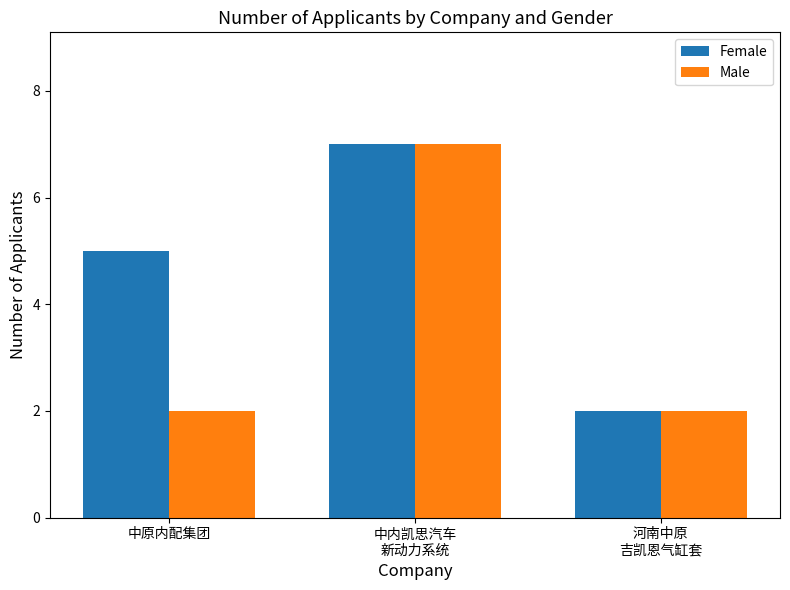

Does the chart contain any negative values?

No